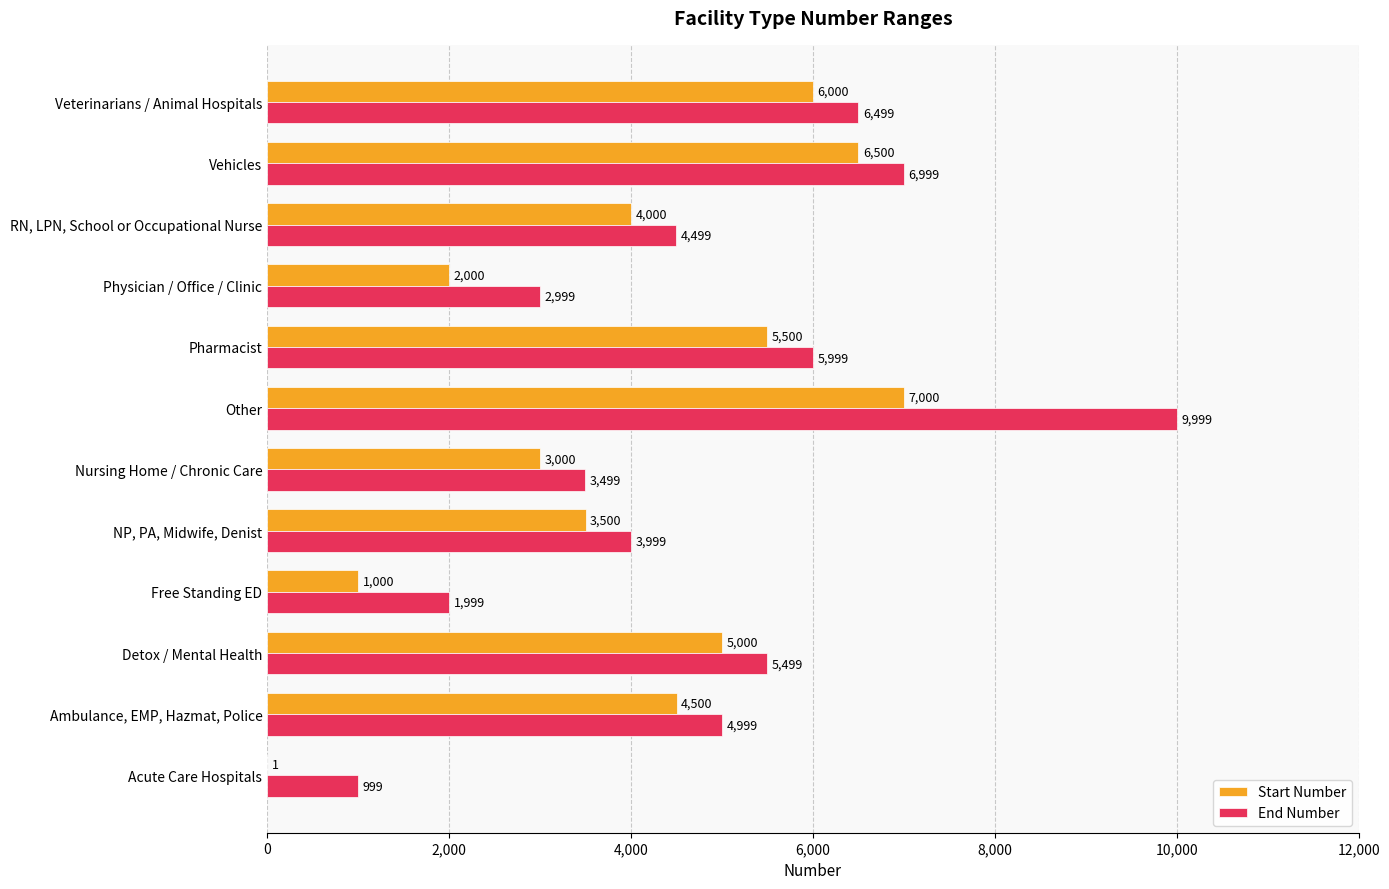

Which category has the highest value across all series?

Other